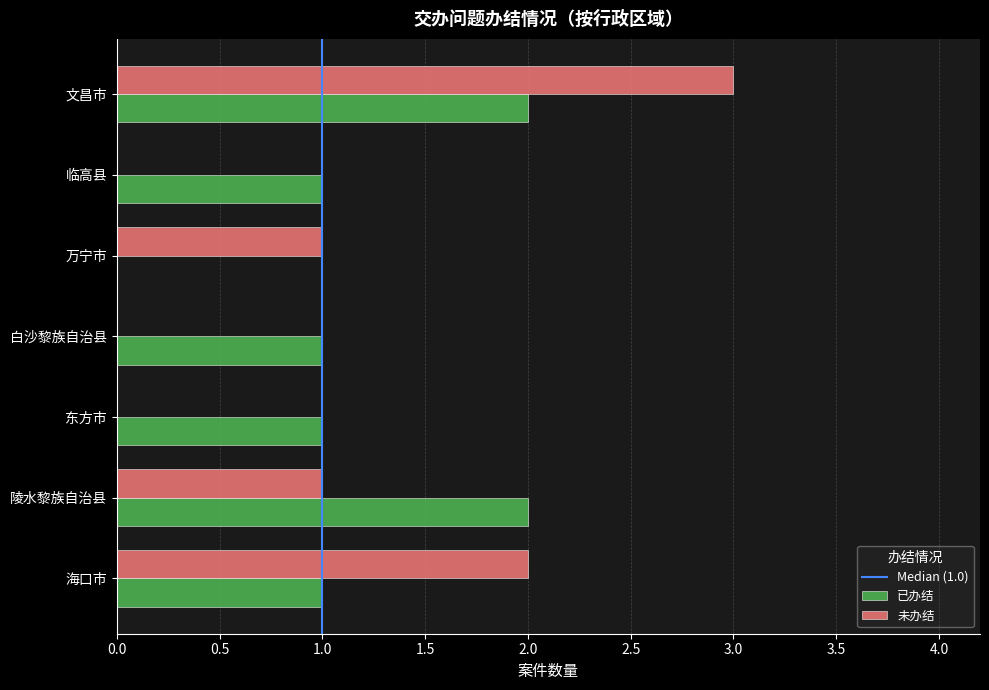

The 已办结 series shows 0 at 临高县. True or false?

False